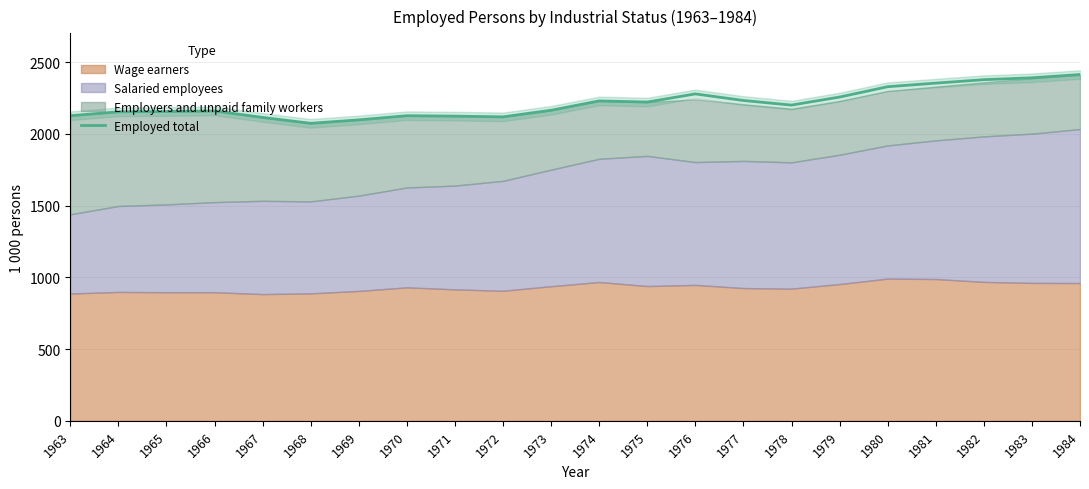

How many values exceed 2200?

10